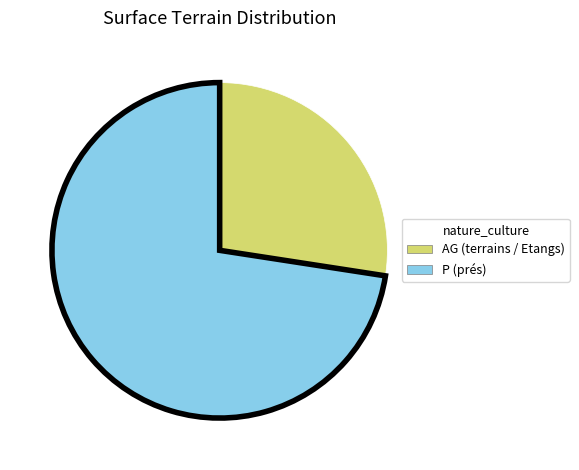

Is there a majority slice in this chart?

Yes